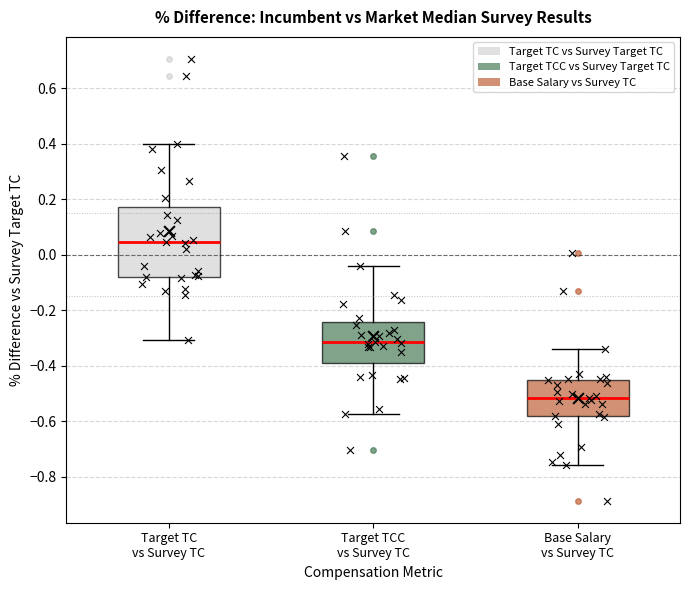

Which box is the tallest, from its lower edge to its upper edge?

Target TC vs Survey TC